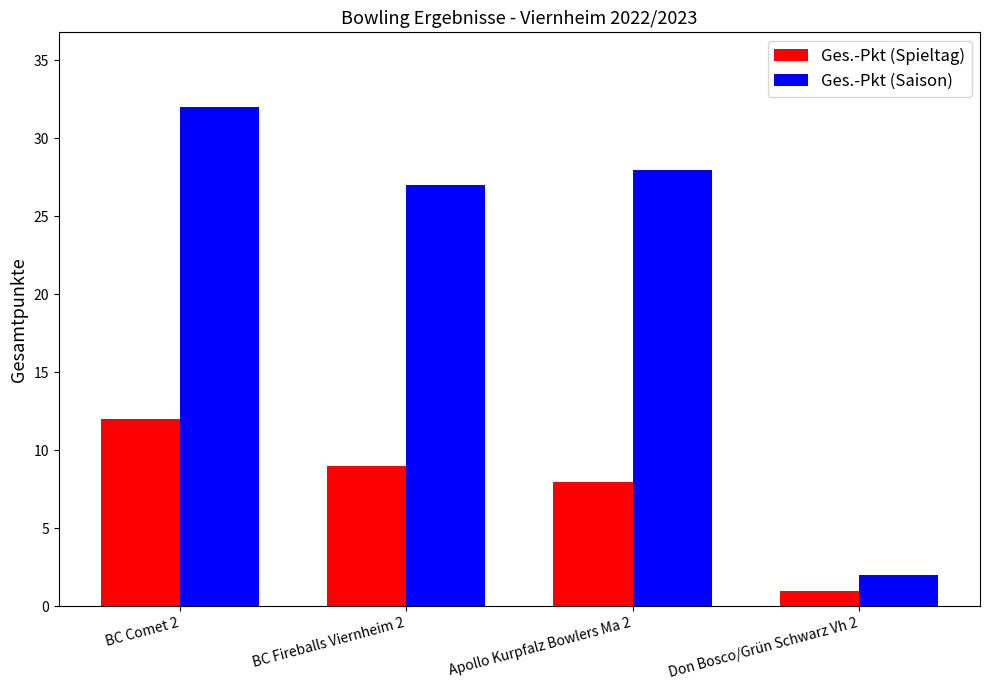

Where does the Ges.-Pkt (Saison) series first go above 28?

BC Comet 2